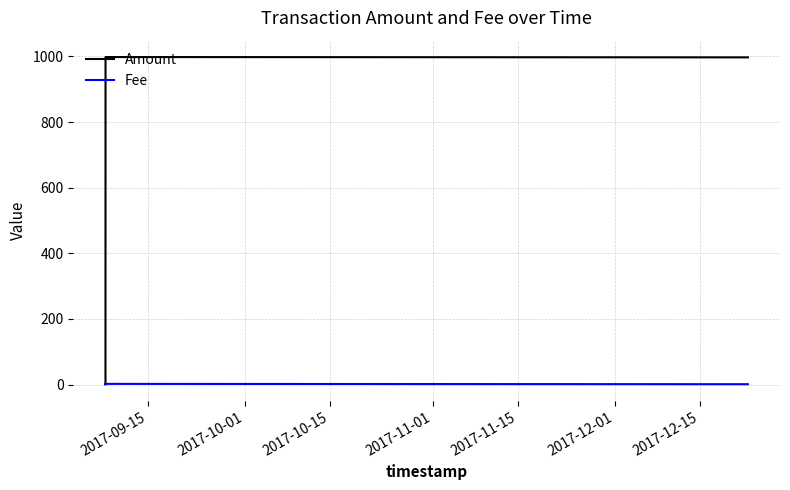

Which series has the largest range (max minus min)?

Amount